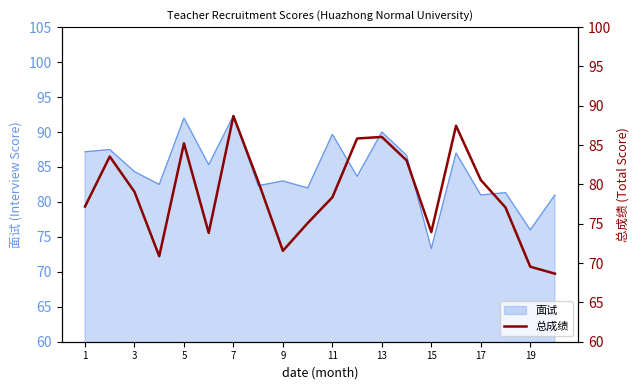

True or false: 面试 has a value of 89.7 at 11.

True